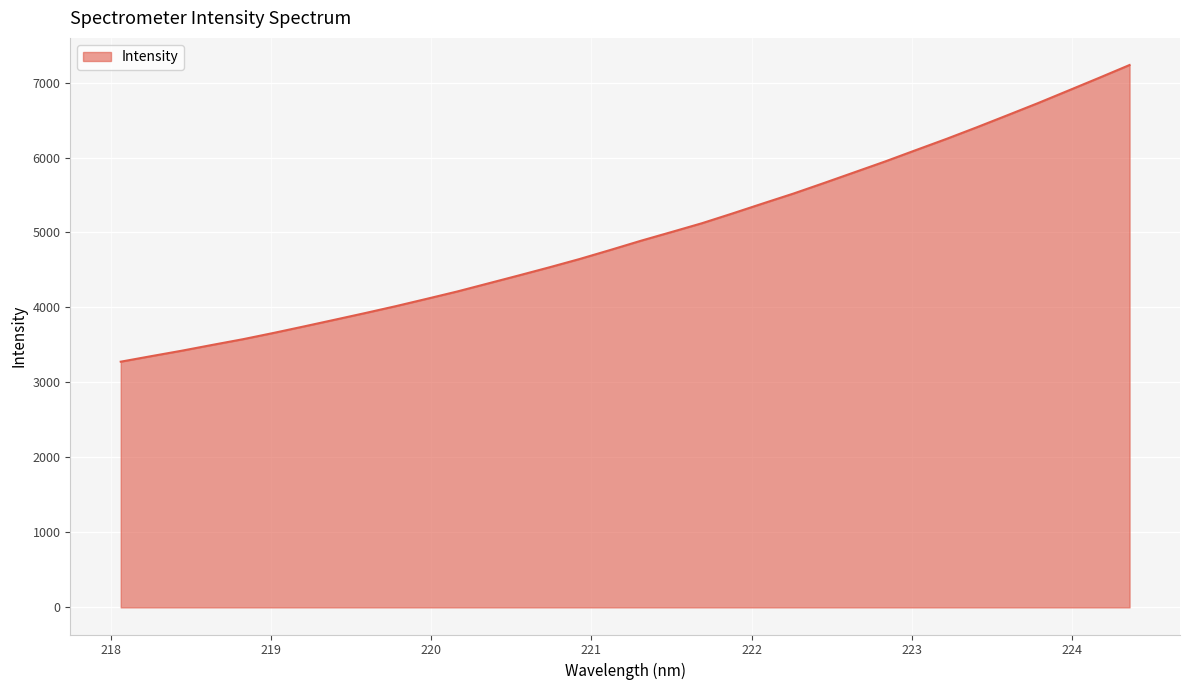

What is the difference between the maximum and second lowest values?

3882.8